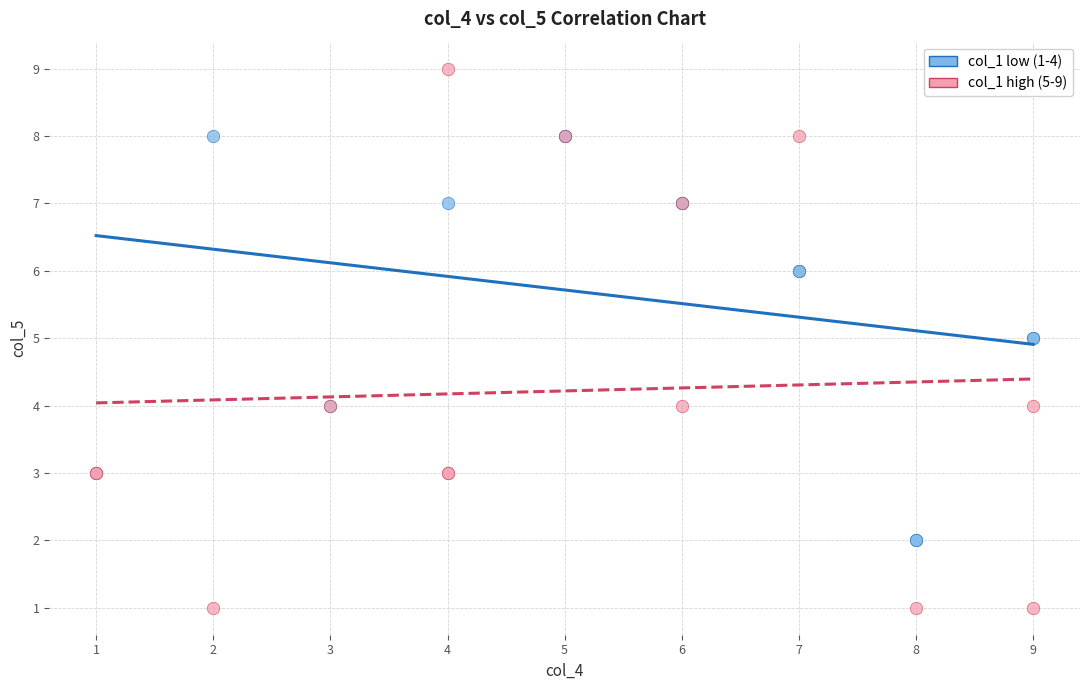

Which series has the largest Y range (max minus min)?

col_1 high (5-9)